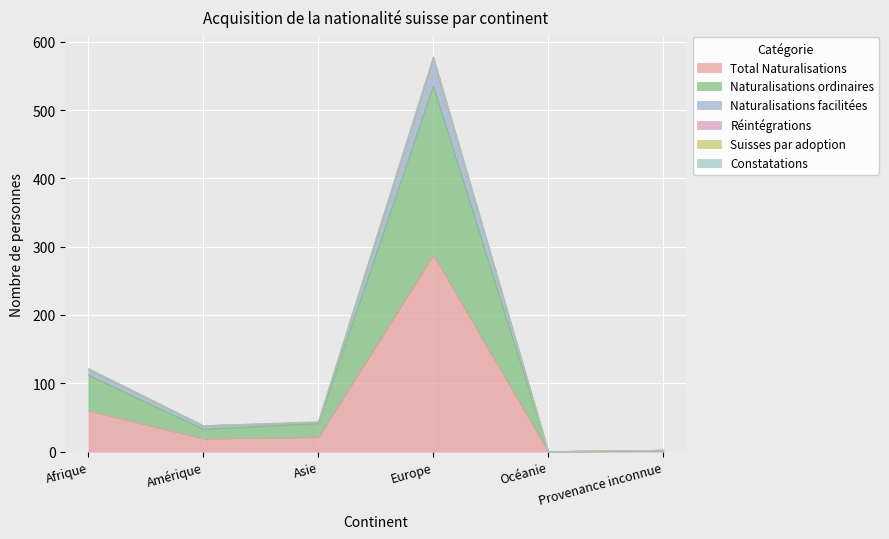

Which category has the highest value in the Total Naturalisations series?

Europe